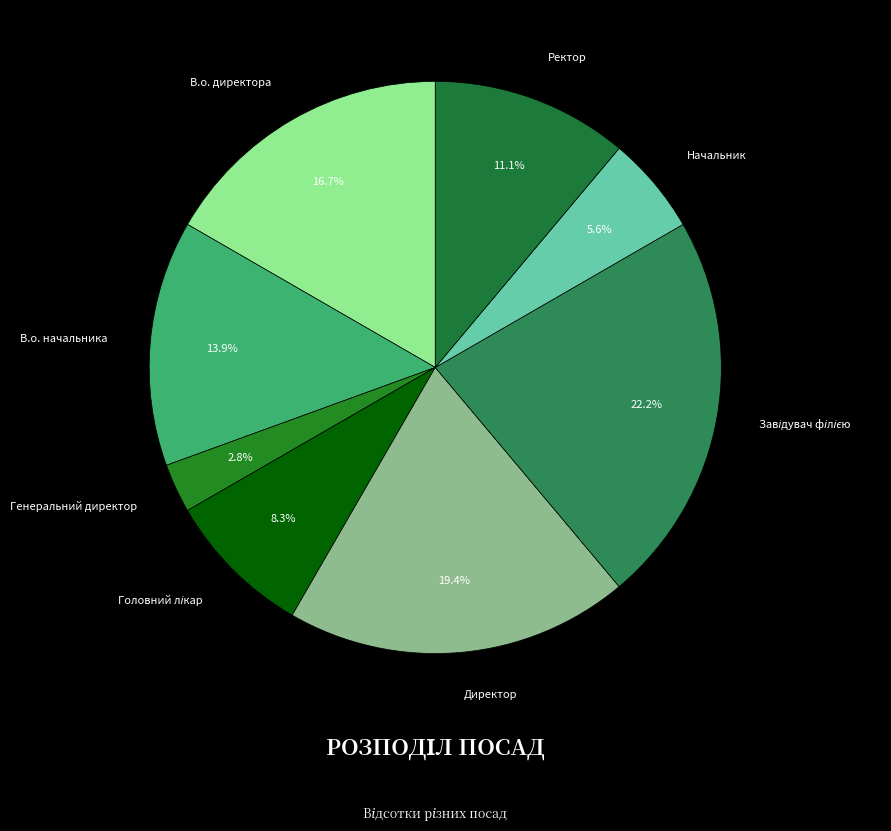

Do Ректор and В.о. начальника together represent more than half of the pie?

No